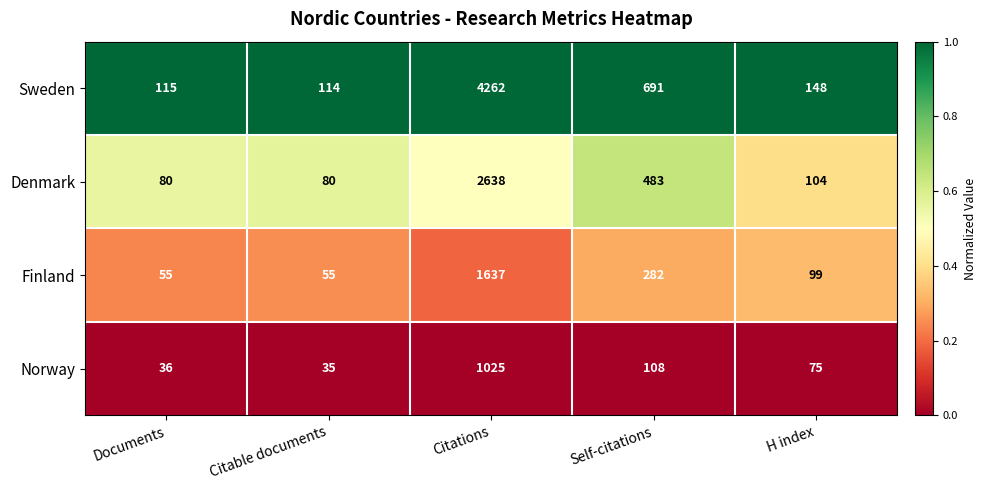

How many distinct data groups are displayed?

4